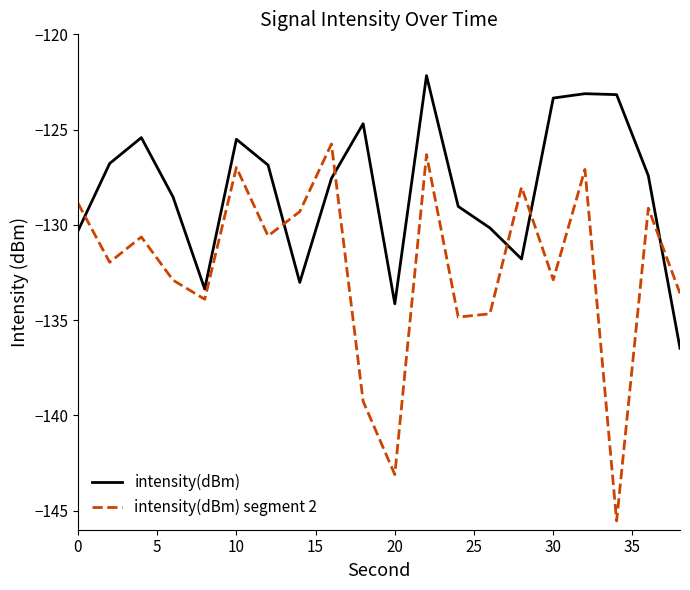

What is the highest value of the intensity(dBm) segment 2 series?

-125.8